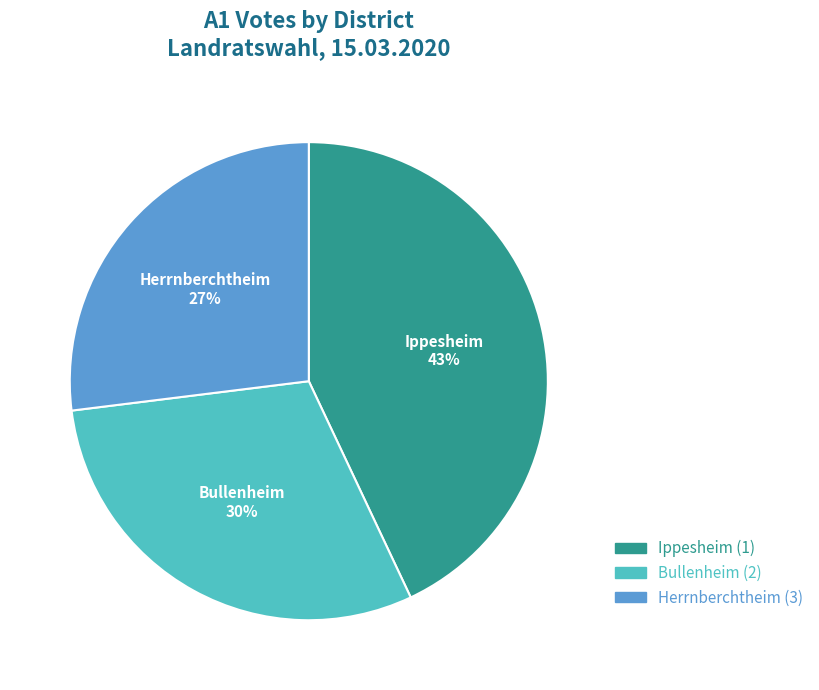

Is there a majority slice in this chart?

No